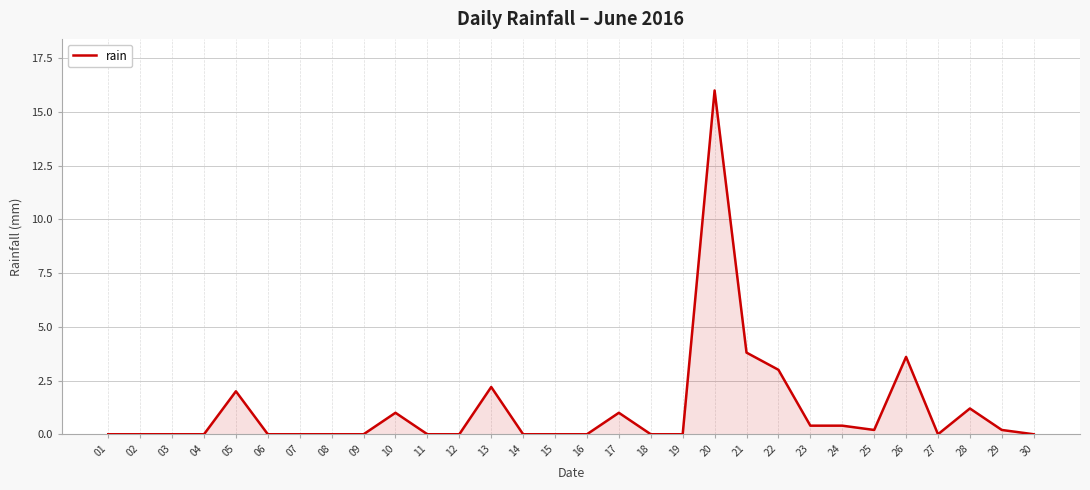

Does the chart display data point markers on the line(s)?

No